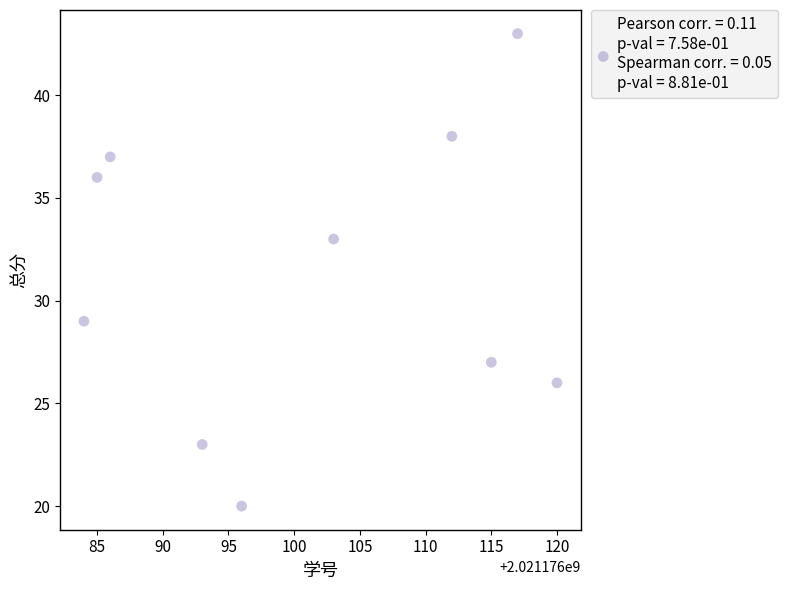

What is the range of X values (max minus min)?

36